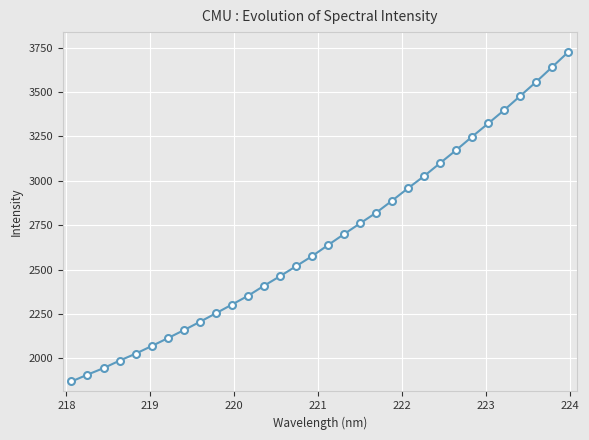

True or false: the data has more than 2 interior local peaks.

False